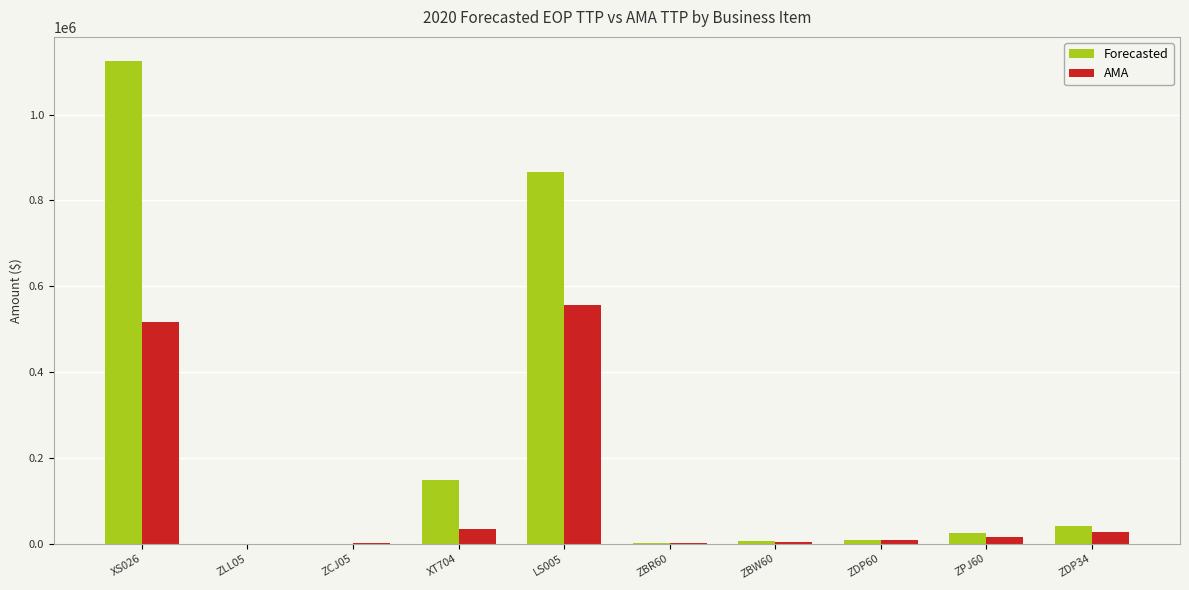

Which series has the largest range (max minus min)?

Forecasted